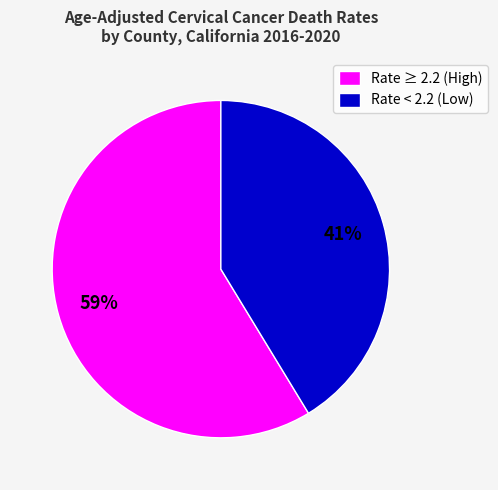

The Rate < 2.2 (Low) slice represents 41% of the pie. True or false?

True